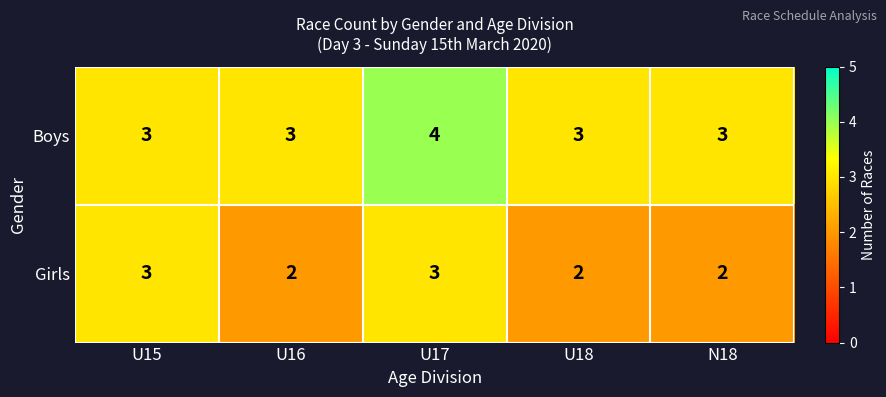

At which category is the sum across all series the highest?

U17